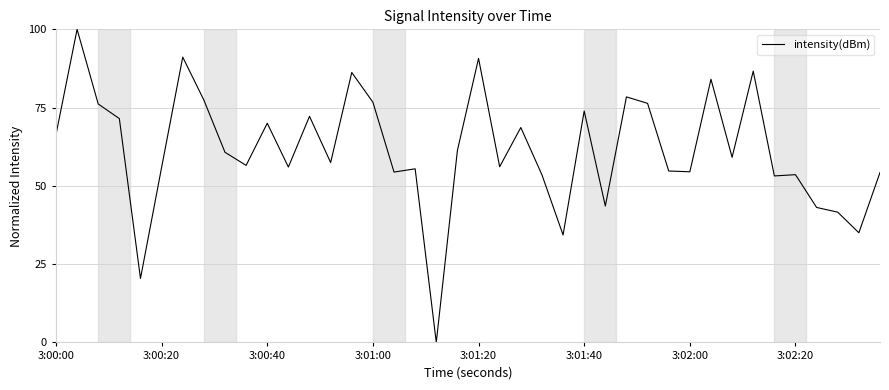

What is the maximum value shown in the chart?

100.0